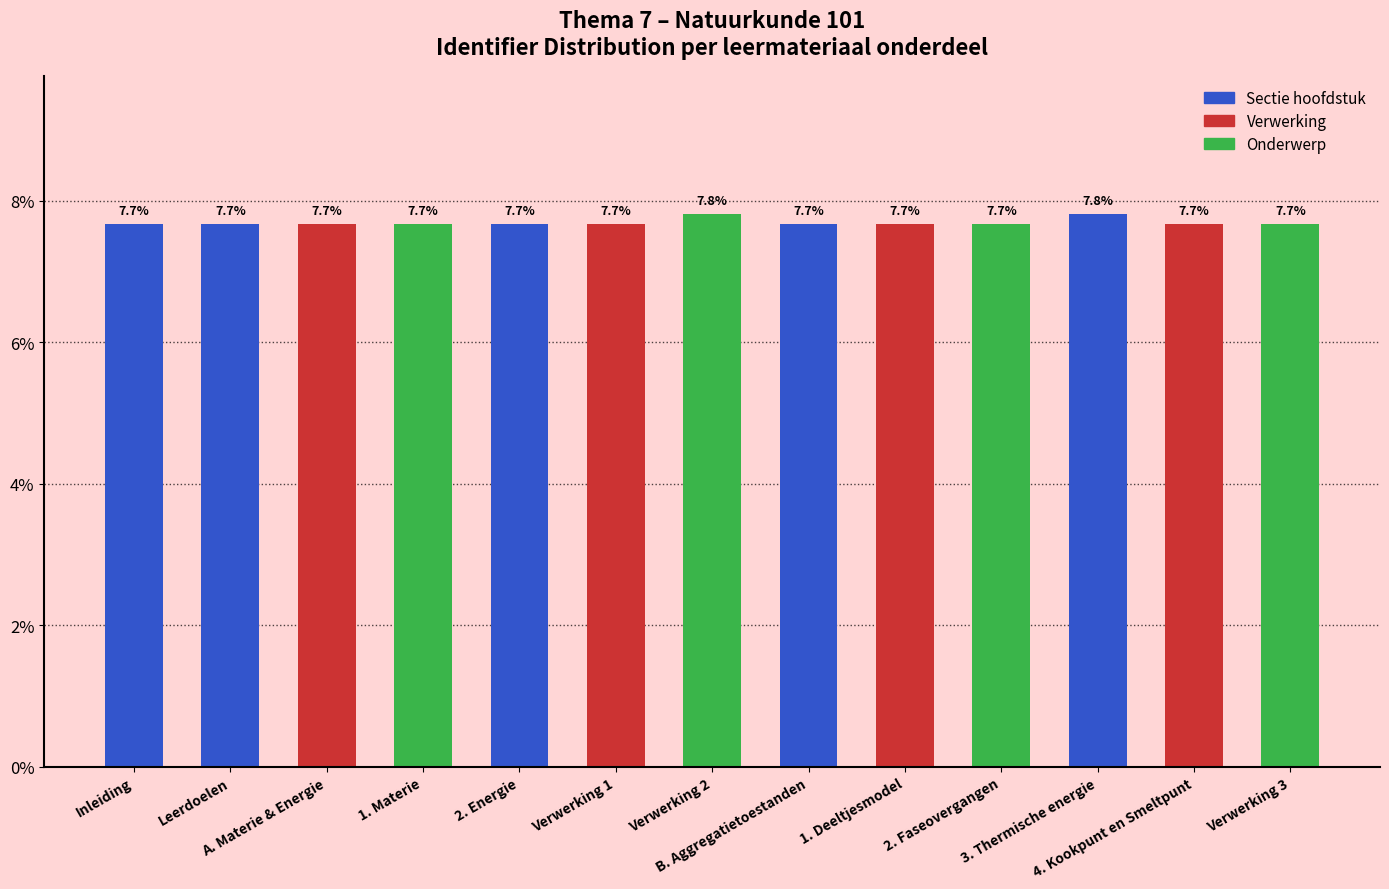

What is the ratio of the value at Verwerking 2 to the value at B. Aggregatietoestanden?

1.0